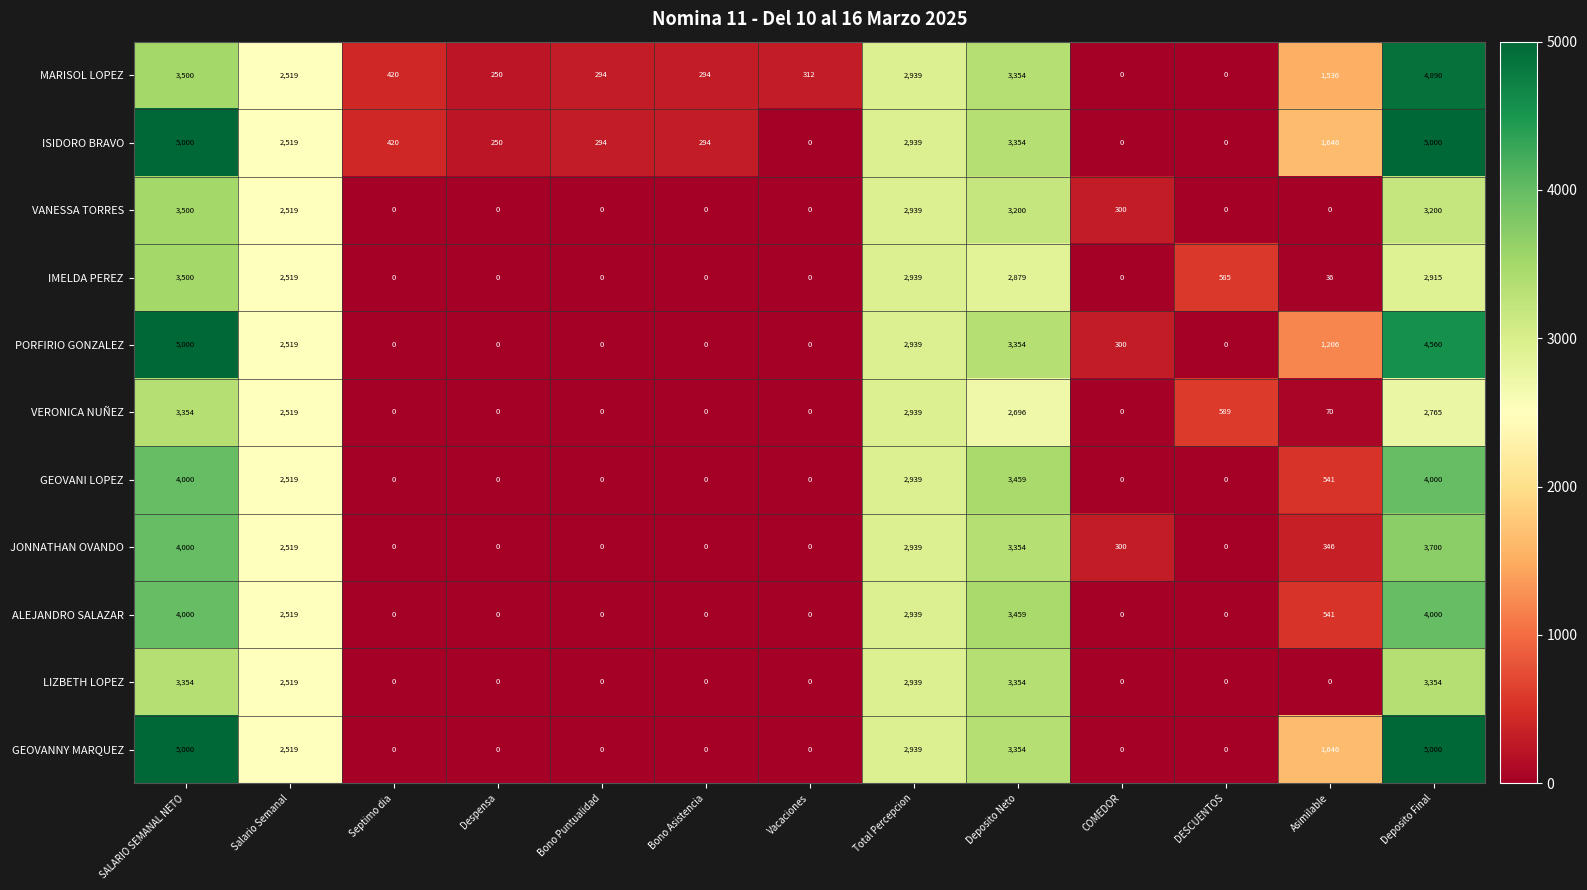

What is the average value of the VANESSA TORRES series?

1204